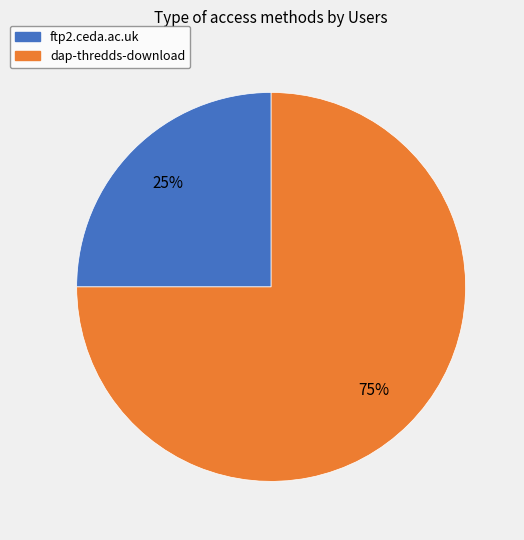

Which slice is the largest?

dap-thredds-download